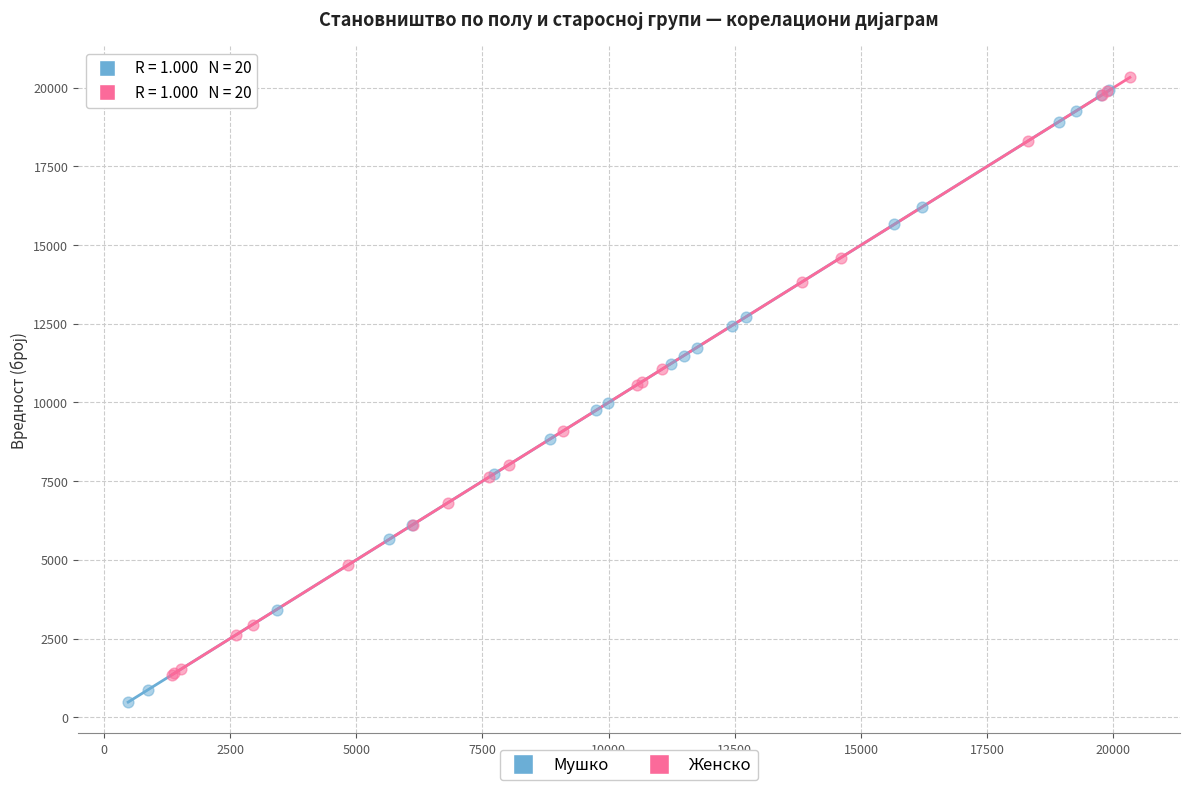

What are all the series names shown in the legend?

Мушко, Женско